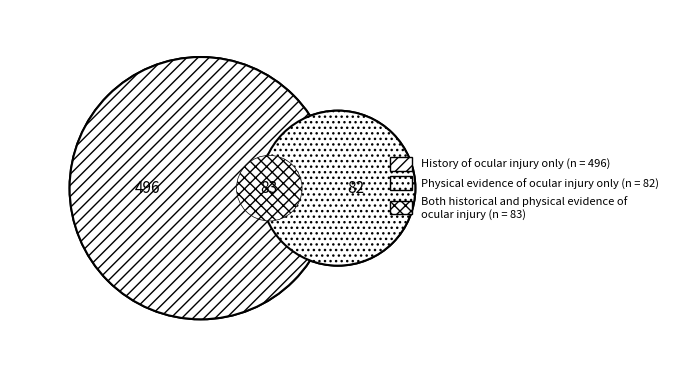

What percentage is NOT represented by C?

87.5%